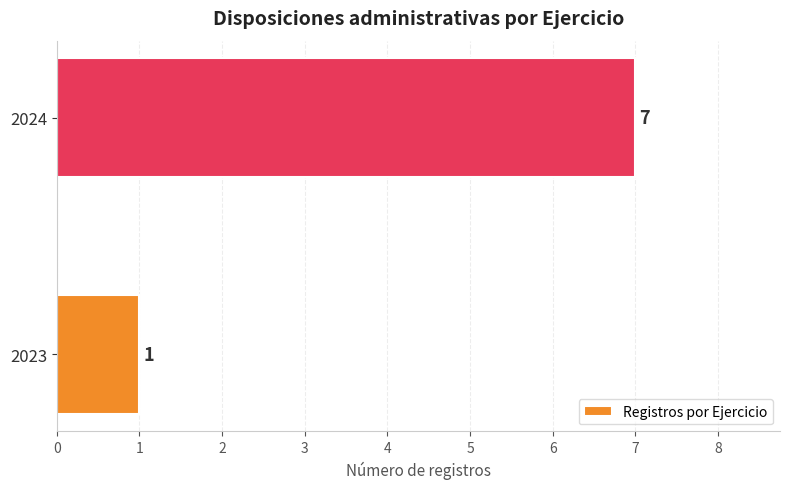

Which has a higher value, 2024 or 2023?

2024